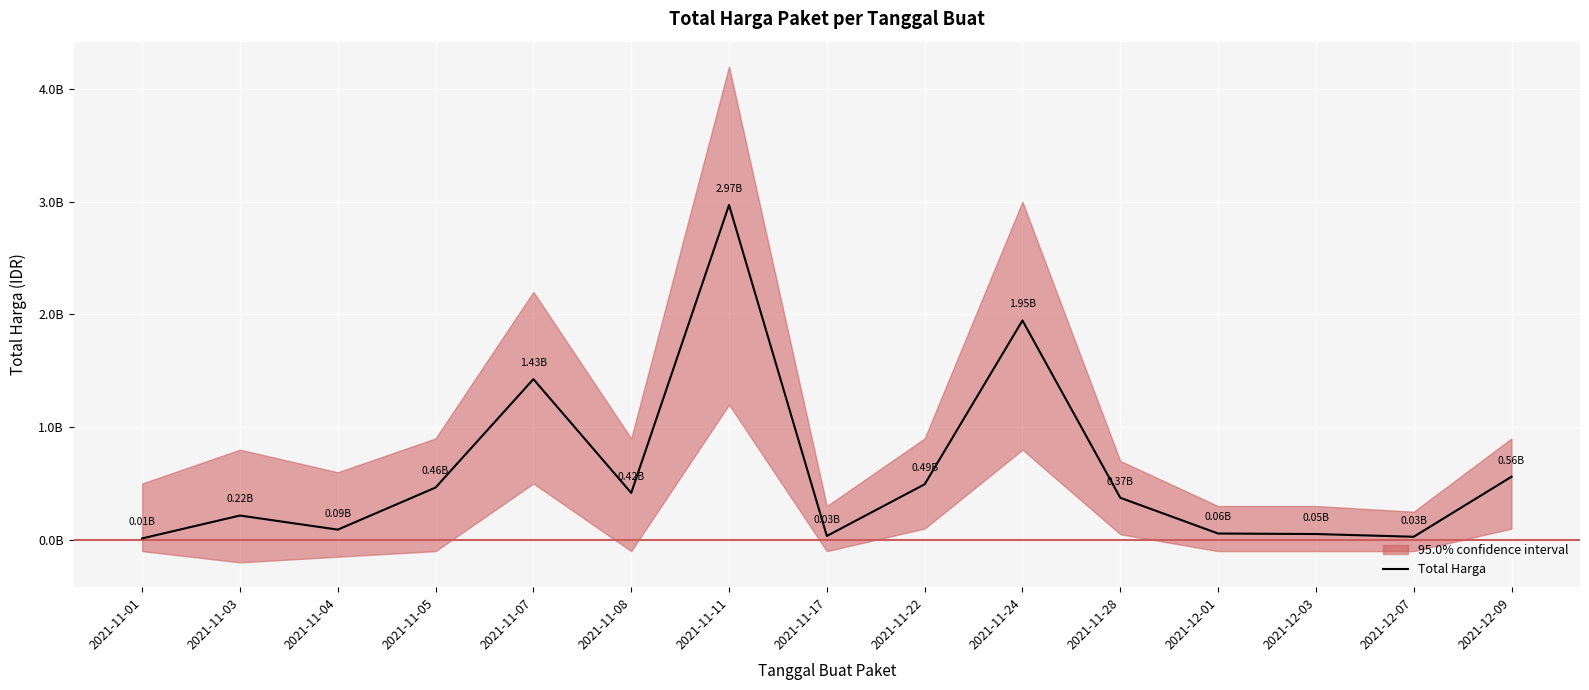

Between 2021-11-03 and 2021-11-28, which is larger?

2021-11-28